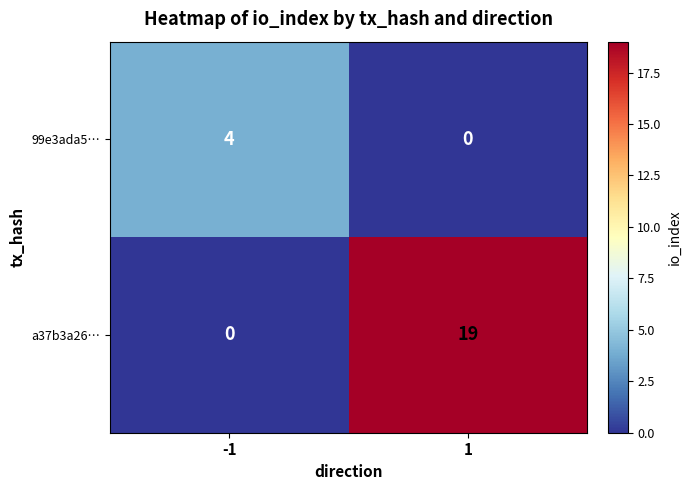

List the series in order of their overall mean, lowest first.

99e3ada5…, a37b3a26…